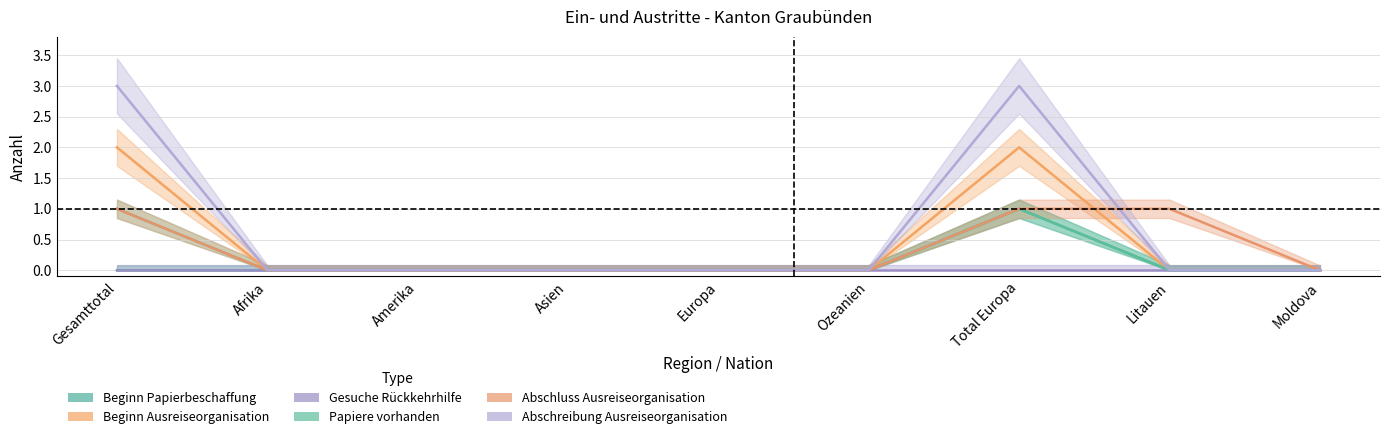

Is this an area chart (filled region under the line)?

No